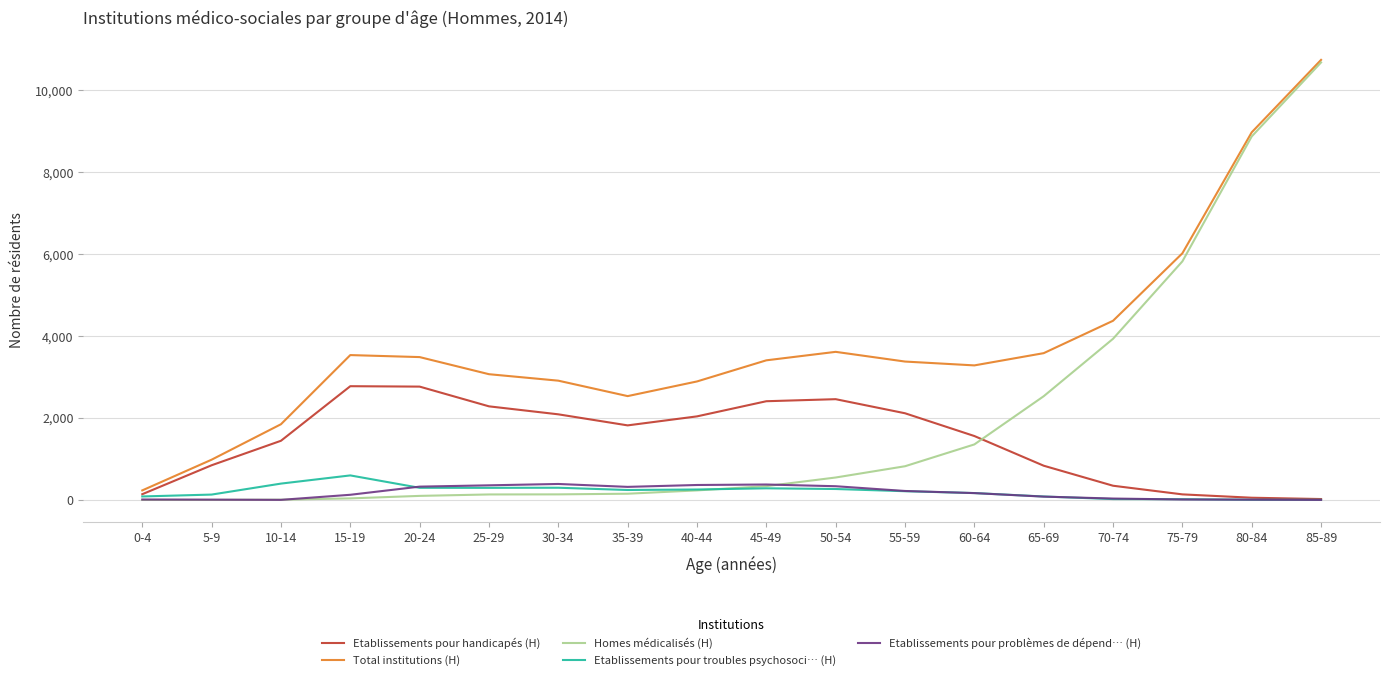

True or false: Homes médicalisés (H) and Etablissements pour handicapés (H) cross at least once.

True